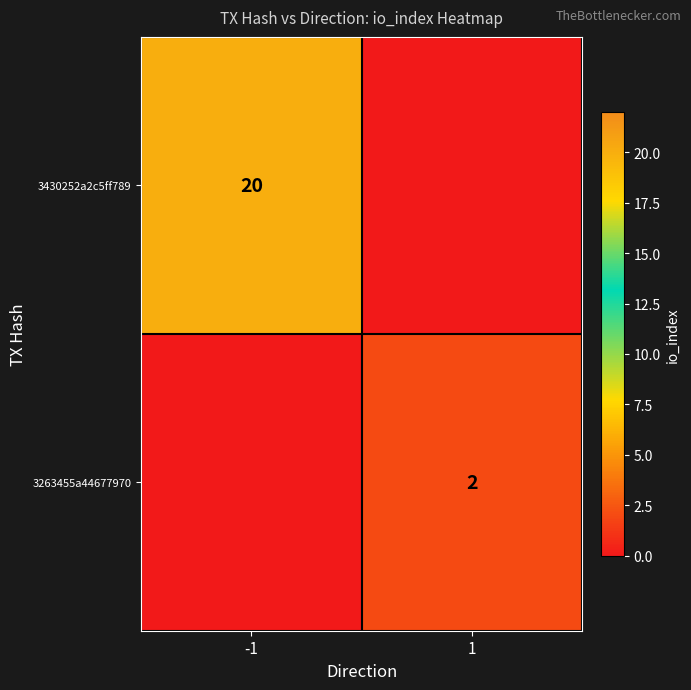

Is the value of 3430252a2c5ff789 at -1 greater than the value of 3263455a44677970 at 1?

Yes